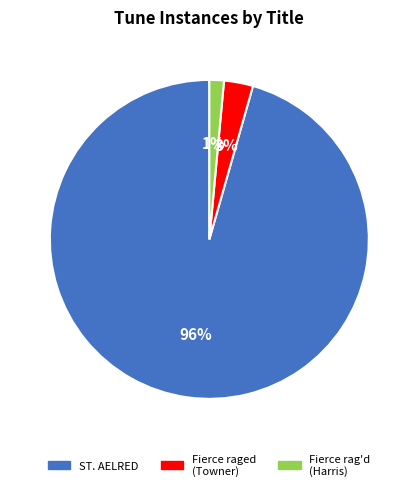

Does any single category account for the majority?

Yes